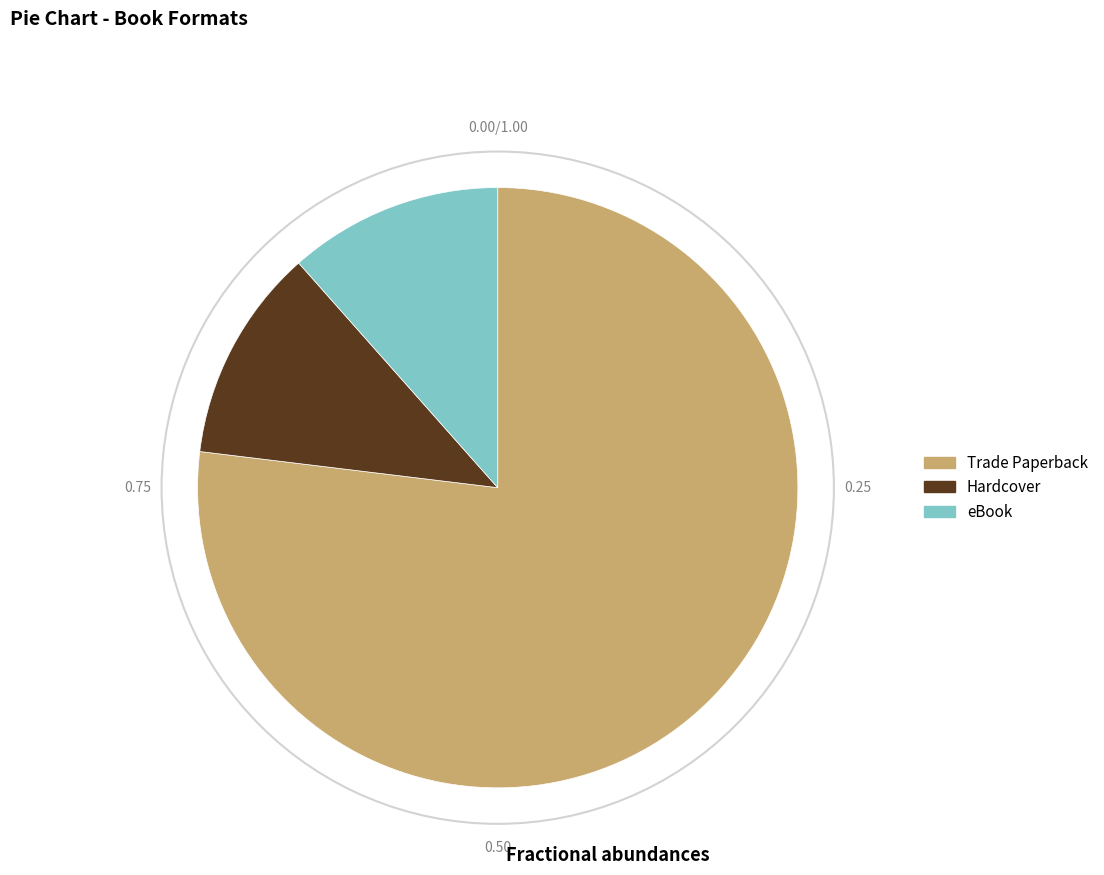

What is the largest slice in the pie chart?

Trade Paperback